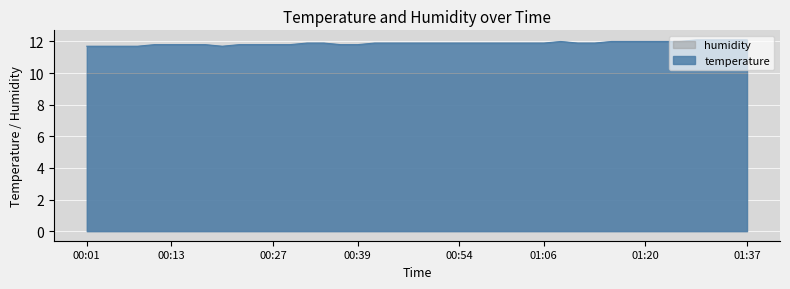

List the labels in order of value, smallest first.

00:01, 00:03, 00:06, 00:08, 00:20, 00:11, 00:13, 00:15, 00:18, 00:23, 00:25, 00:27, 00:30, 00:37, 00:39, 00:32, 00:34, 00:42, 00:44, 00:47, 00:49, 00:51, 00:54, 00:56, 00:59, 01:01, 01:04, 01:06, 01:11, 01:13, 01:08, 01:15, 01:18, 01:20, 01:23, 01:28, 01:30, 01:32, 01:35, 01:37